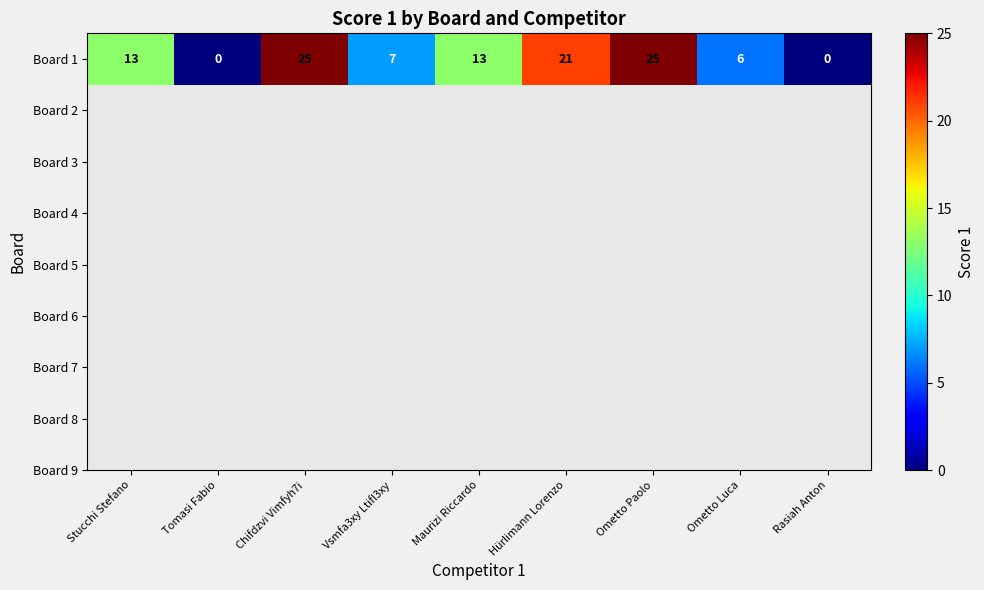

What is the difference between the maximum and minimum values?

25